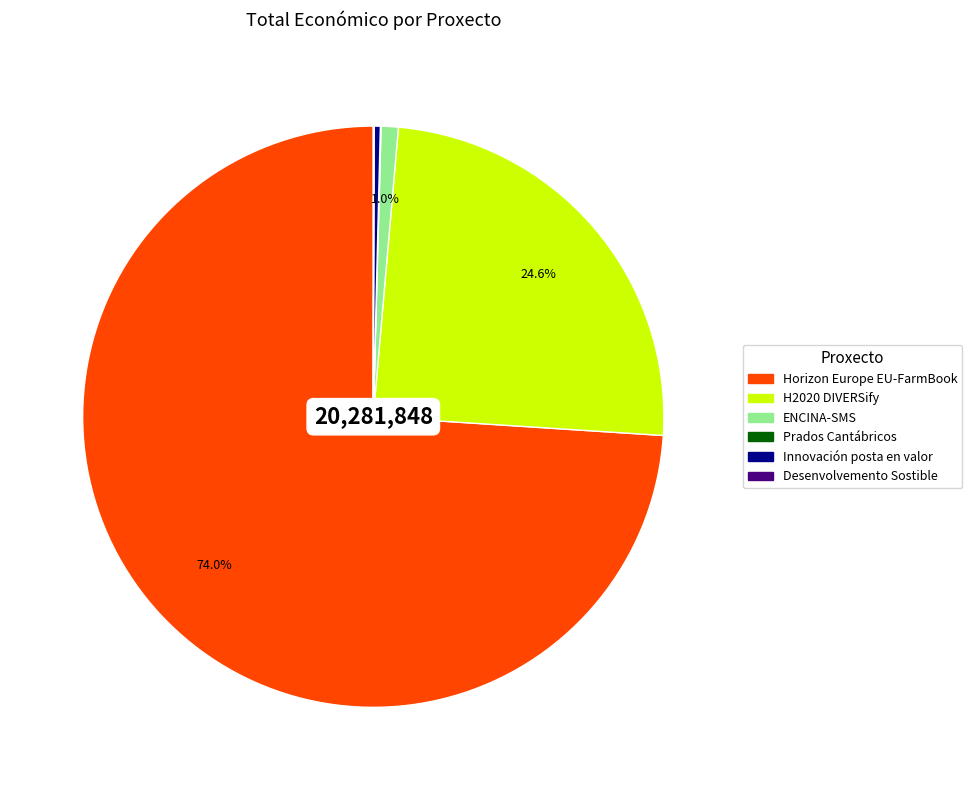

To the nearest percent, what is the difference between the largest and smallest slice percentages?

74%